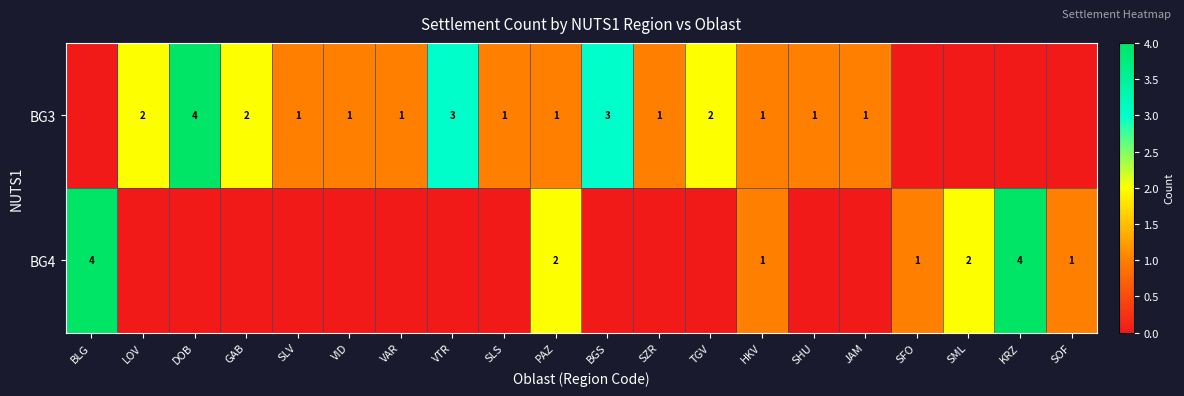

The value of BG3 at PAZ is 1. True or false?

True